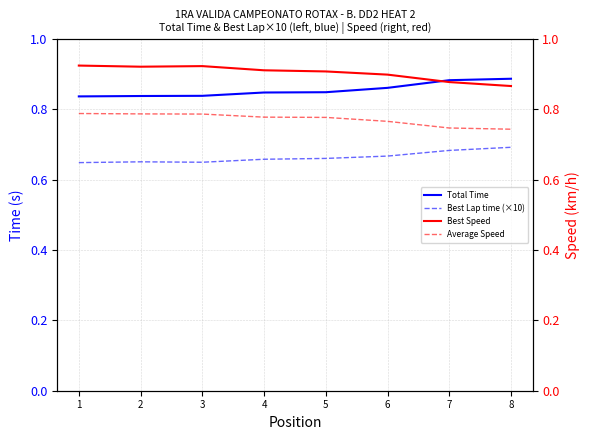

True or false: Best Lap time (×10) has more than 0 interior local peaks.

True